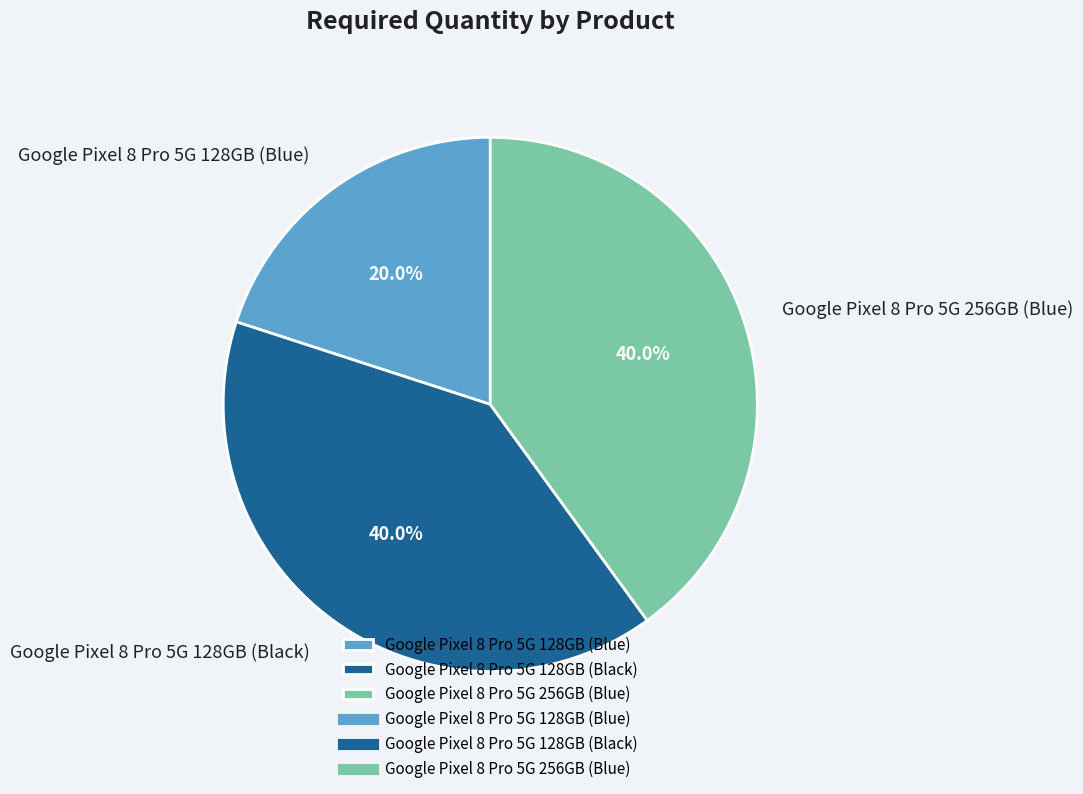

What is the smallest slice in the pie chart?

Google Pixel 8 Pro 5G 128GB (Blue)